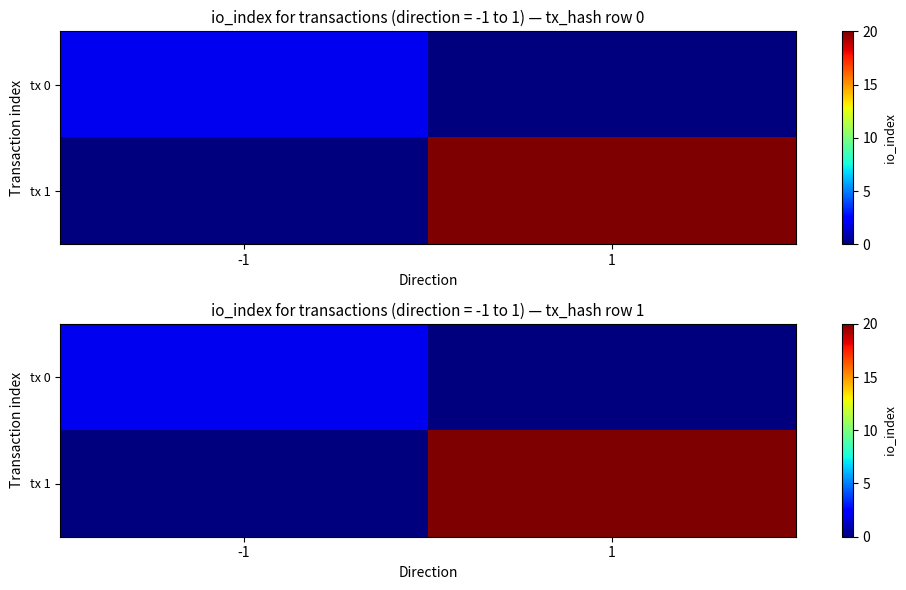

How many tx 0 values are between 0 and 2?

2